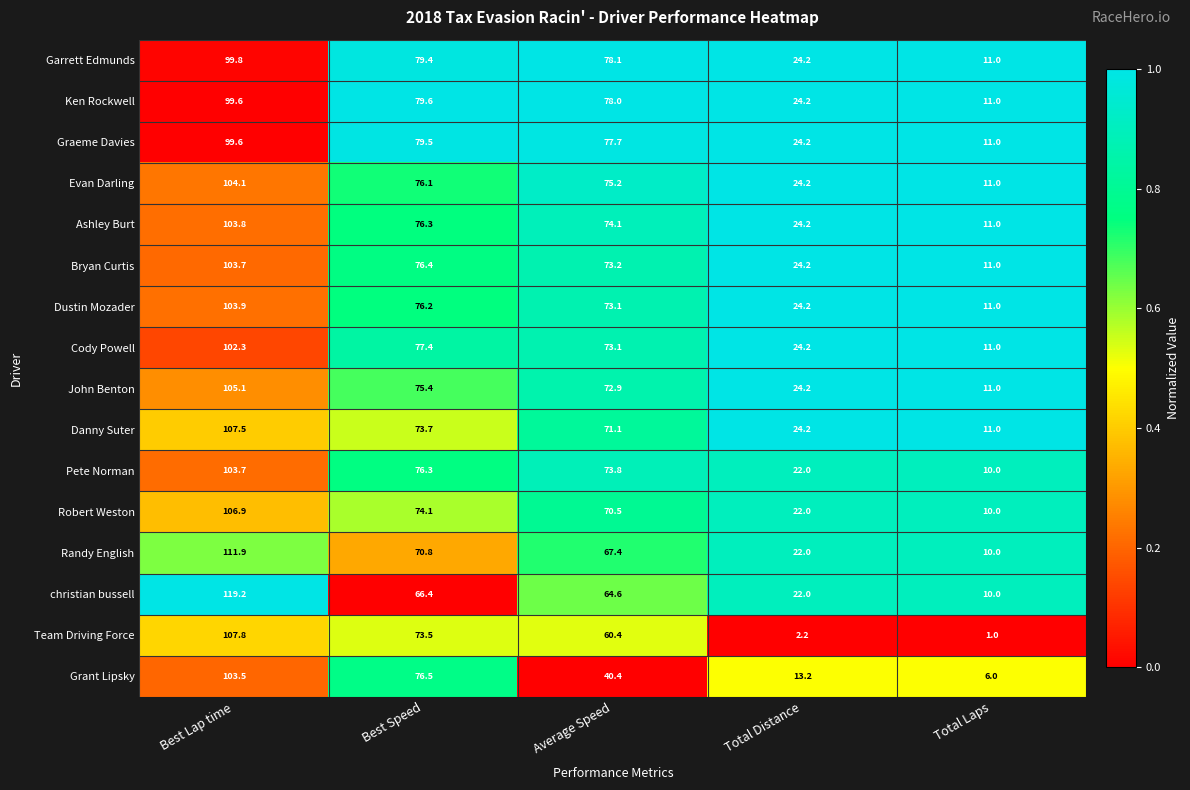

What is the maximum value shown in the chart?

119.2